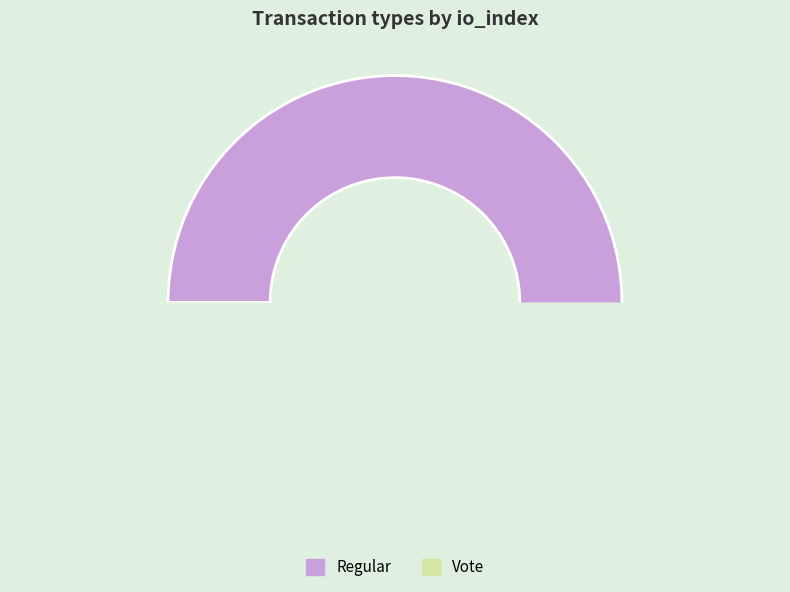

Is it true that Regular is 74% of the pie?

False